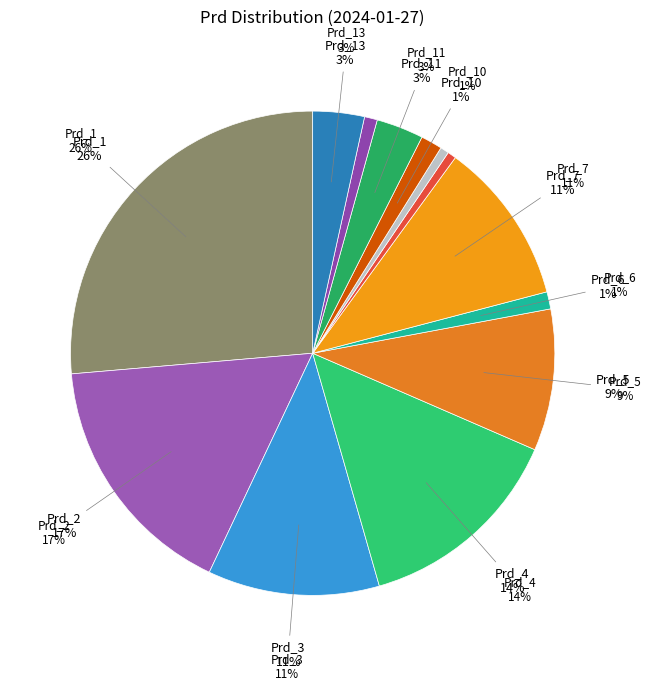

Is there a majority slice in this chart?

No